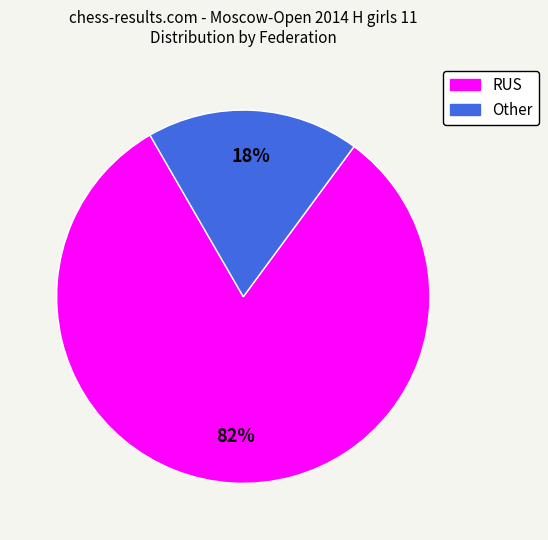

True or false: Other accounts for 18% of the total.

True